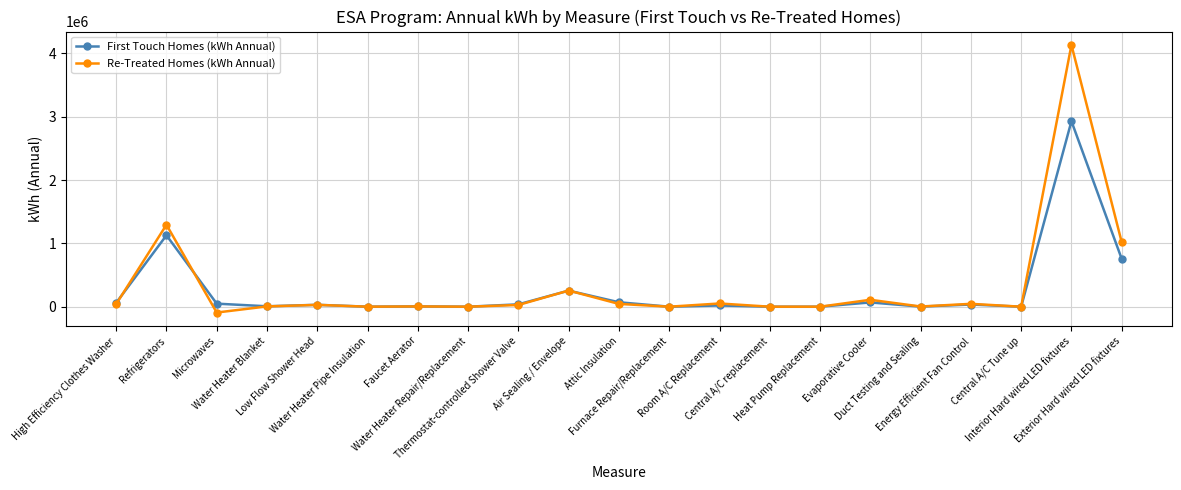

True or false: Re-Treated Homes (kWh Annual) has more than 1 points higher than both neighbors.

True